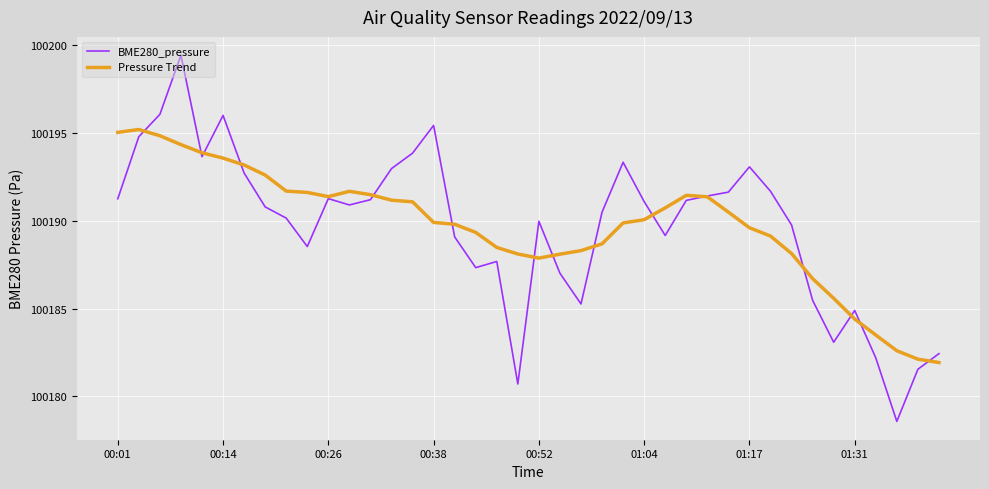

What is the maximum value for Pressure Trend?

100195.2